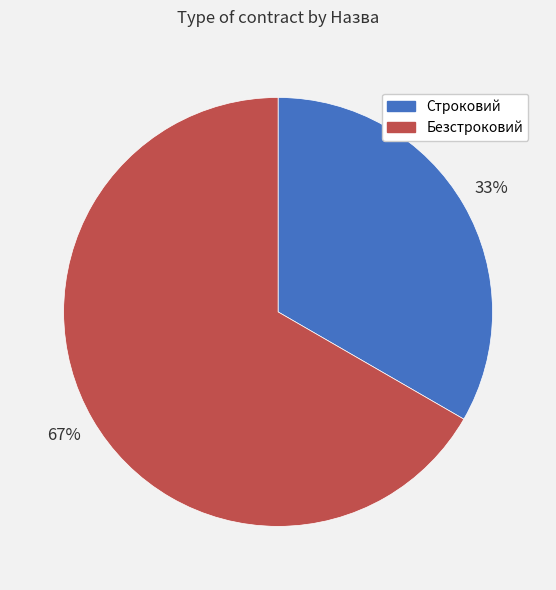

To the nearest percent, what percentage of the pie is Строковий?

33%